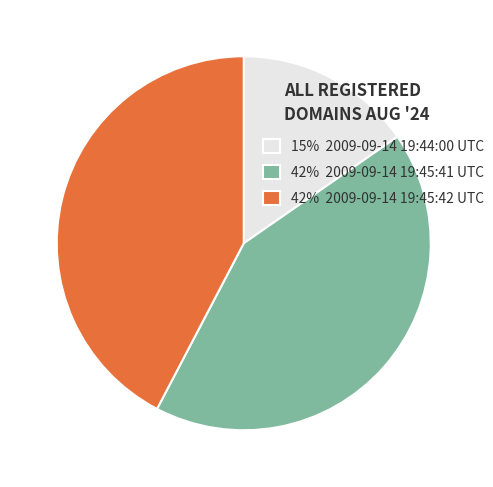

Between 42% 2009-09-14 19:45:41 UTC and 15% 2009-09-14 19:44:00 UTC, which is larger?

42% 2009-09-14 19:45:41 UTC